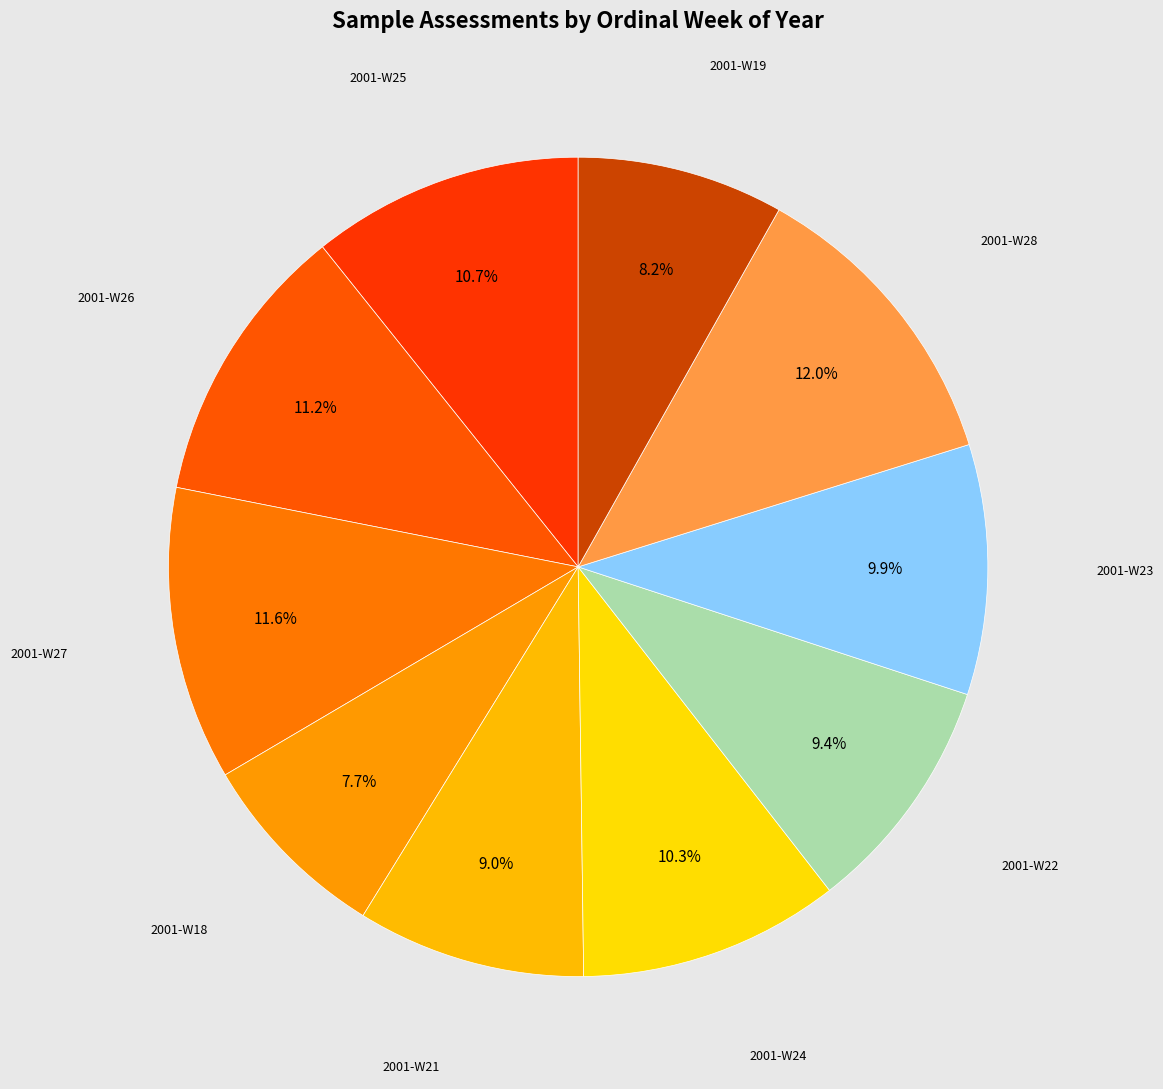

How many slices are in this pie chart?

10